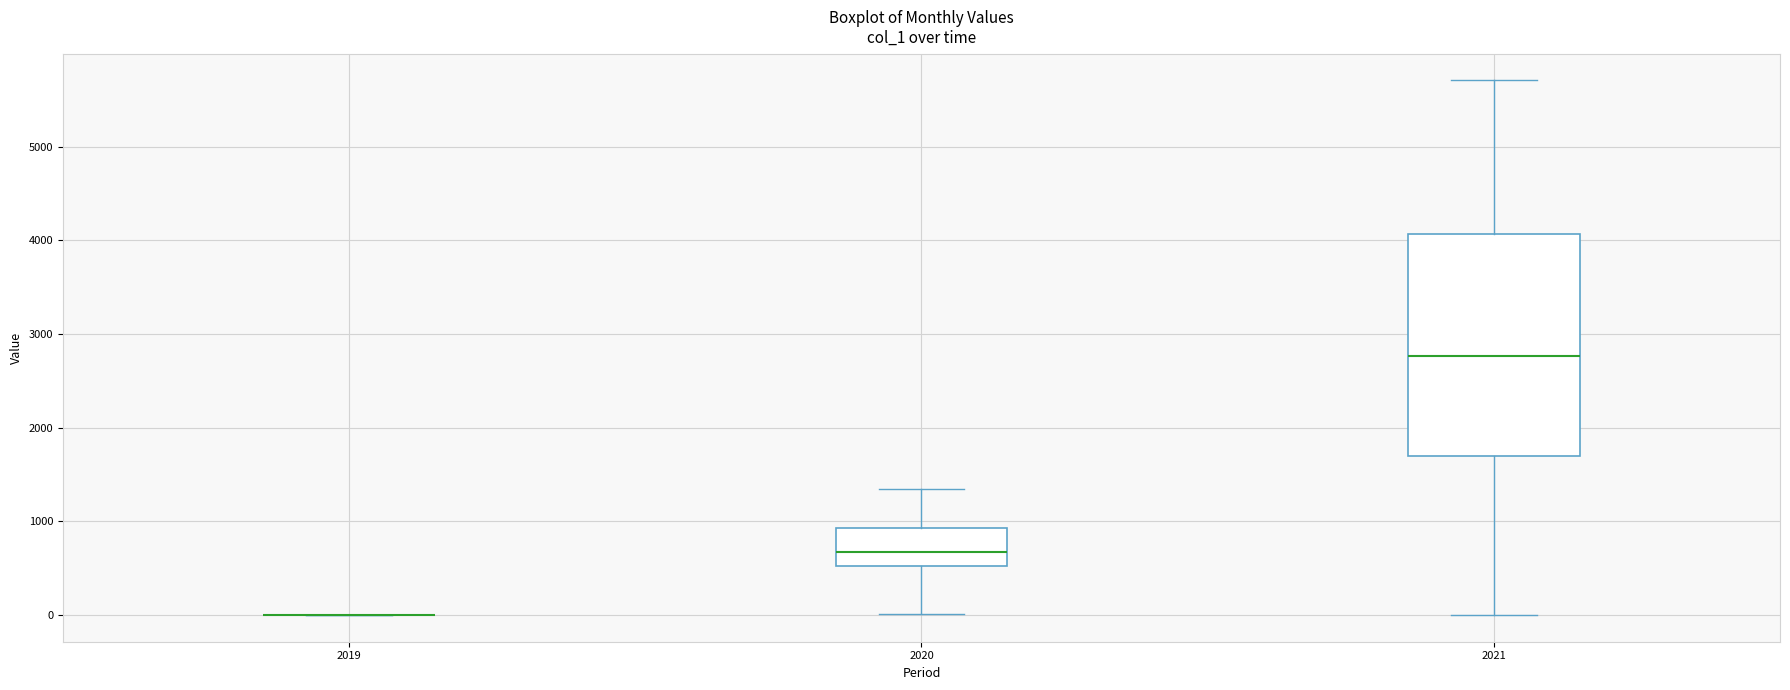

Where is the upper edge of the box at x = 2021 on the y-axis? The values are not printed on the chart, so give them approximately, as read against the axis.

4100